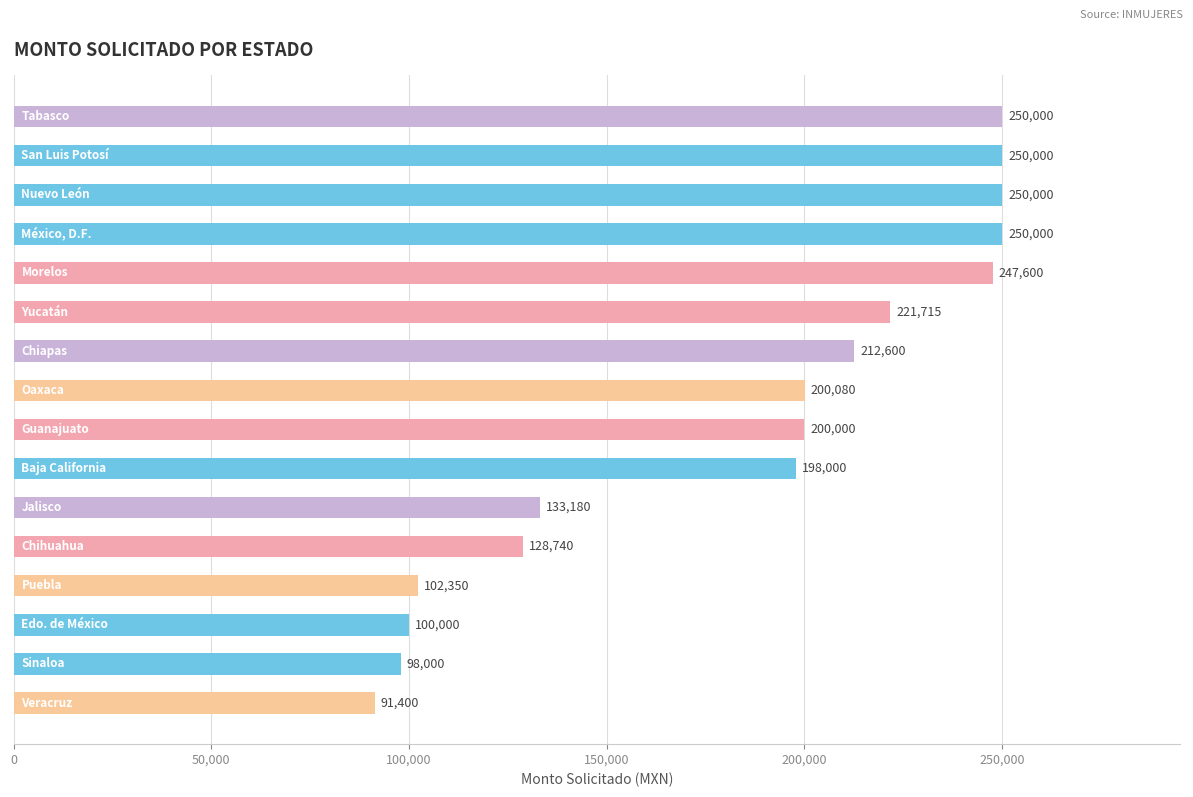

Does the chart contain stacked bars?

No